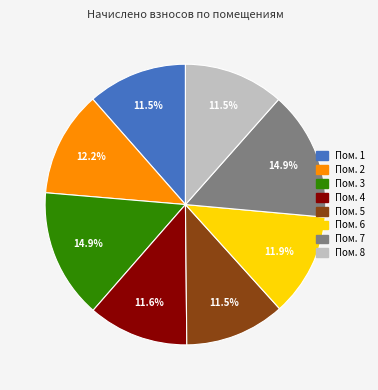

Is there any slice that represents more than half of the pie?

No